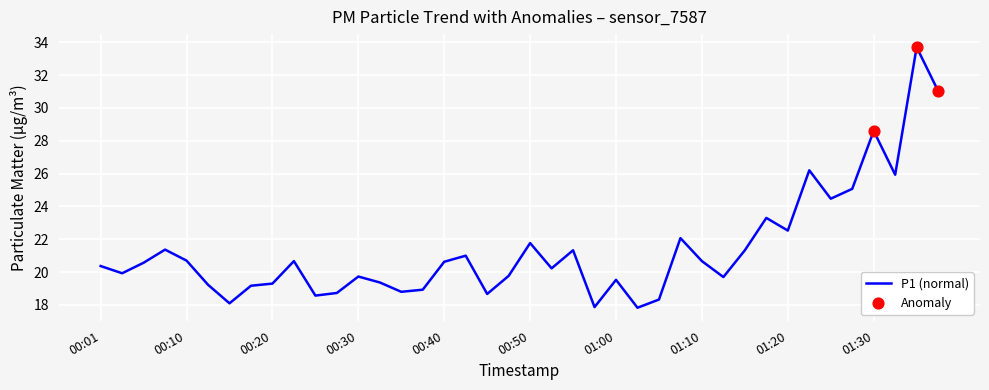

What is the difference between the maximum and minimum values?

15.9